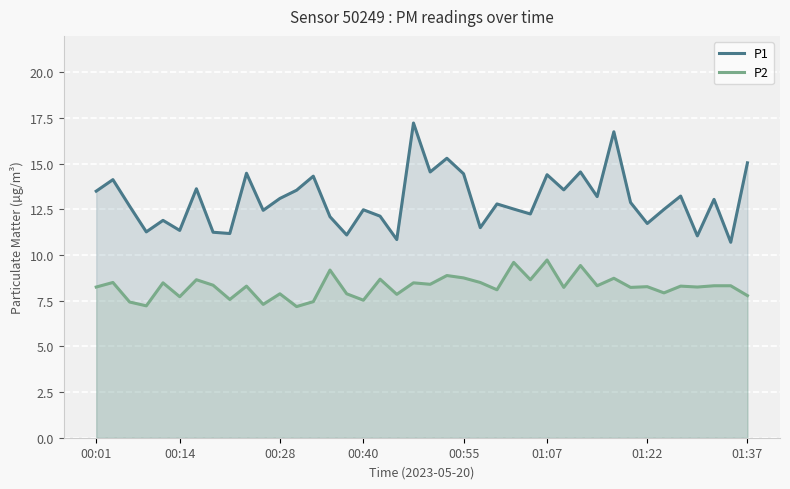

What is the minimum value for P2?

7.2